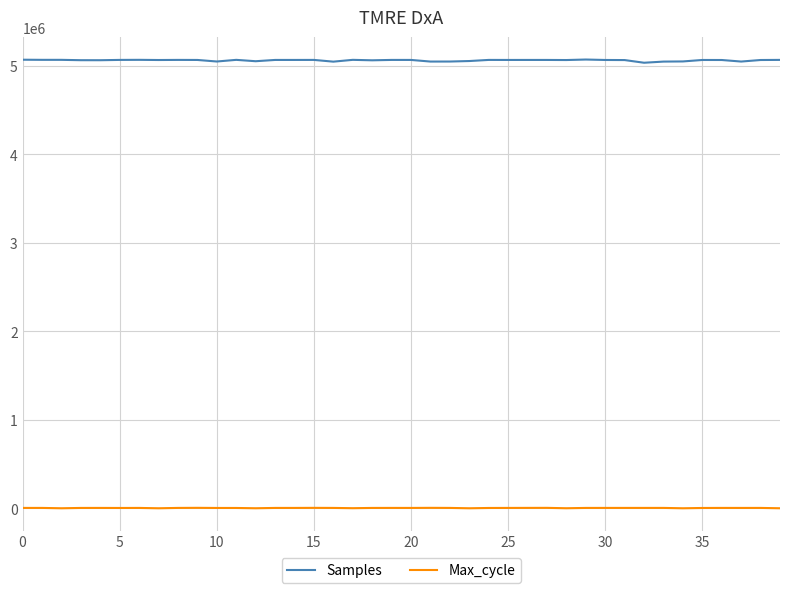

Which series has the largest range (max minus min)?

Samples